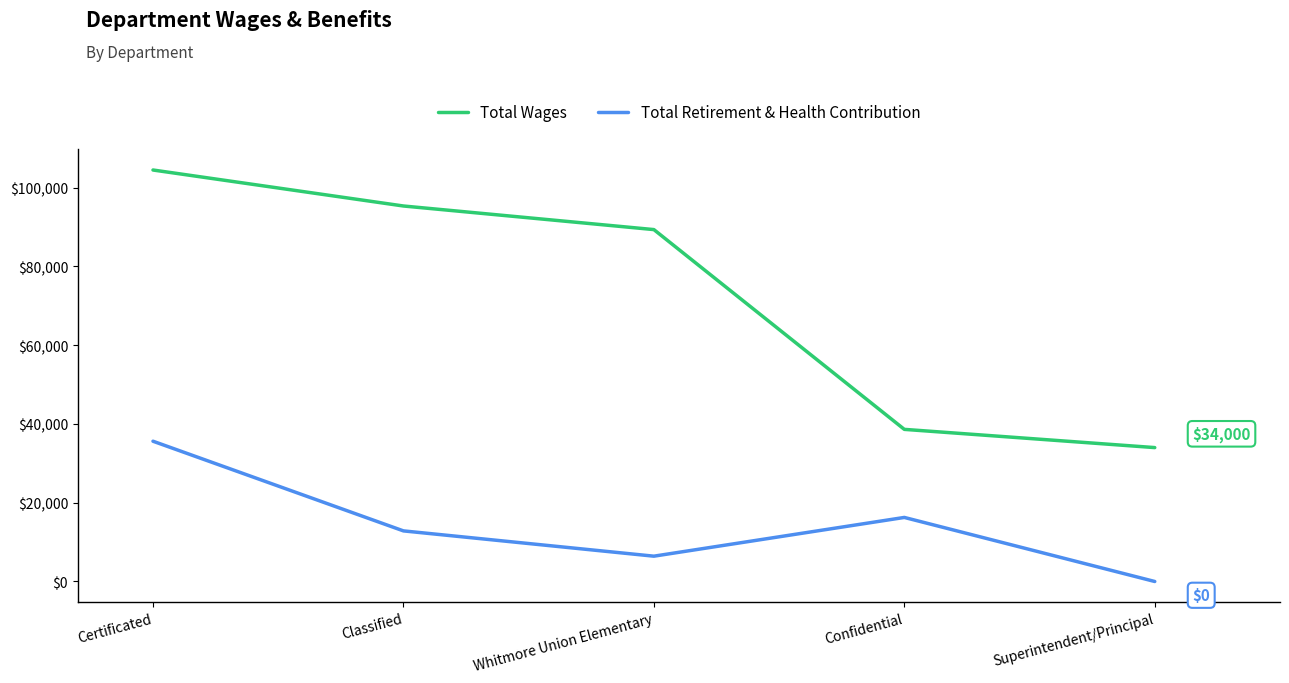

Does the chart display data point markers on the line(s)?

No